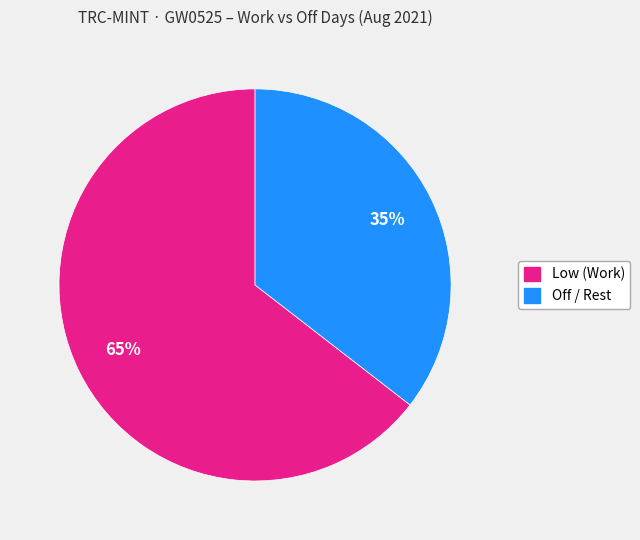

To the nearest percent, what is the average slice percentage?

50%